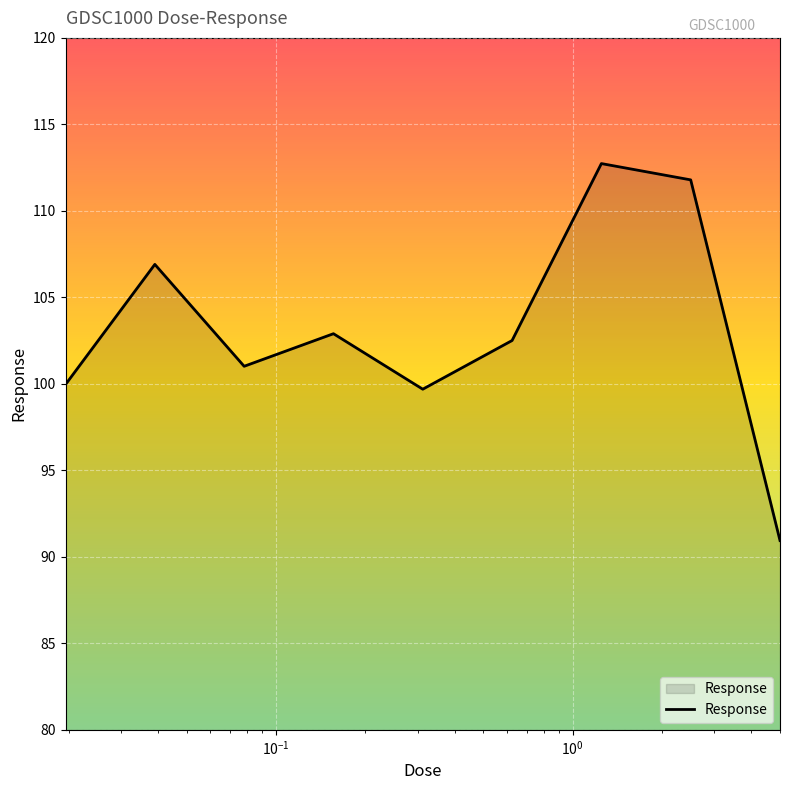

What is the minimum value shown in the chart?

90.9